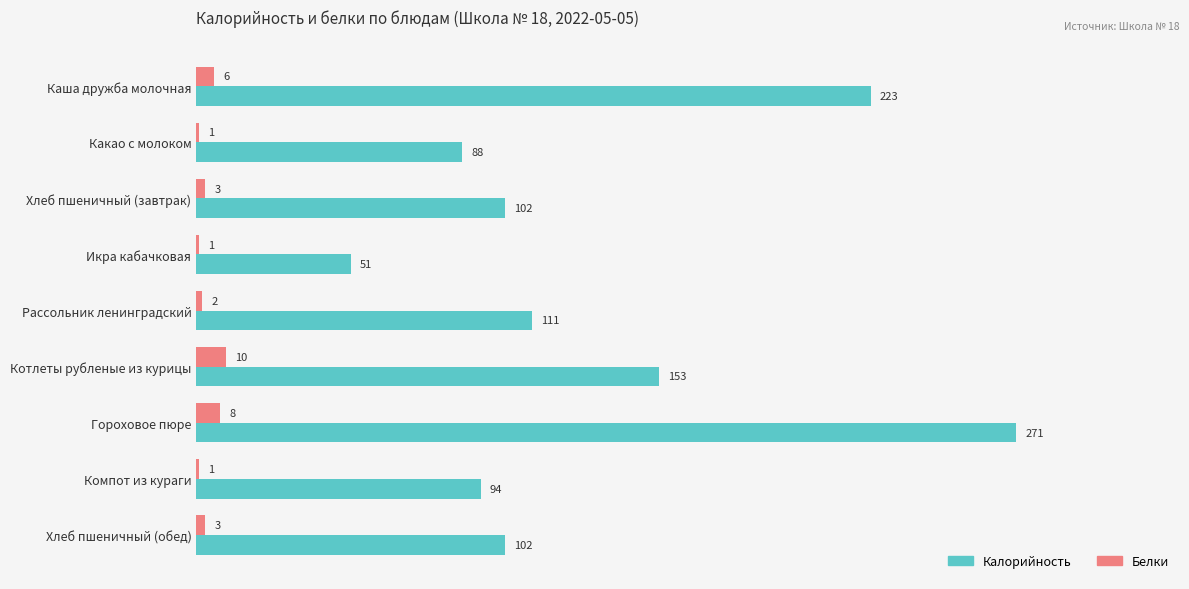

What is the sum of the Калорийность values at Хлеб пшеничный (завтрак) and Хлеб пшеничный (обед)?

204